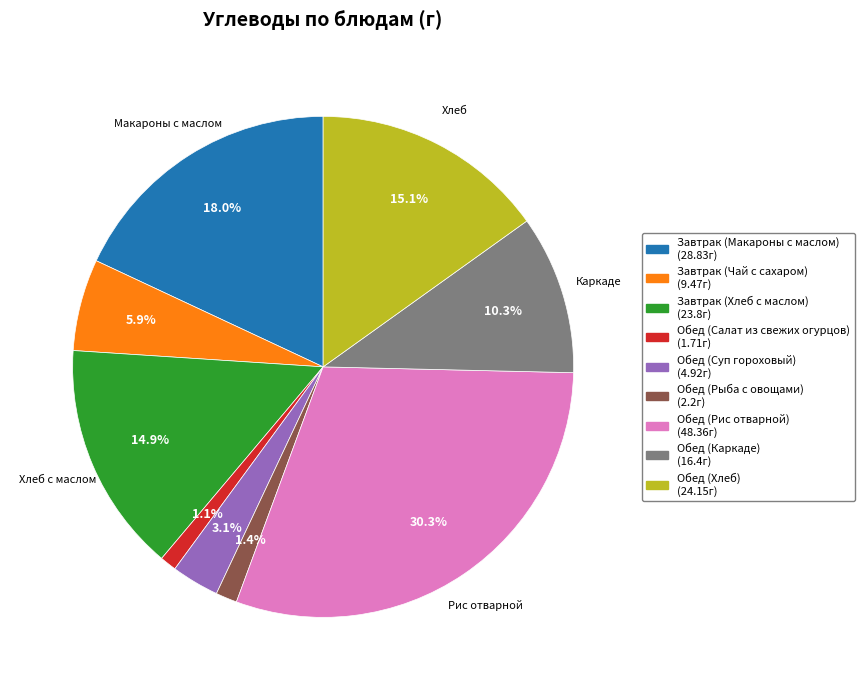

To the nearest percent, what is the average slice percentage?

11%